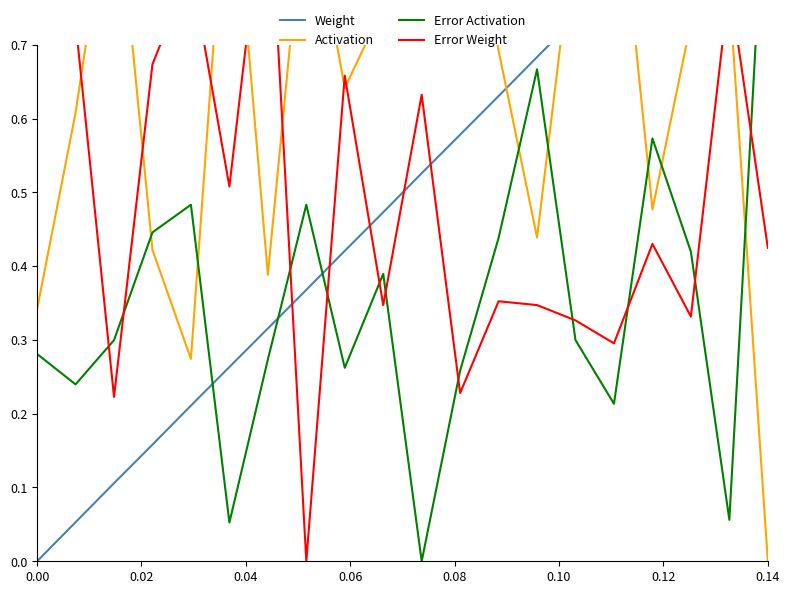

What is the average value of the Error Weight series?

0.5